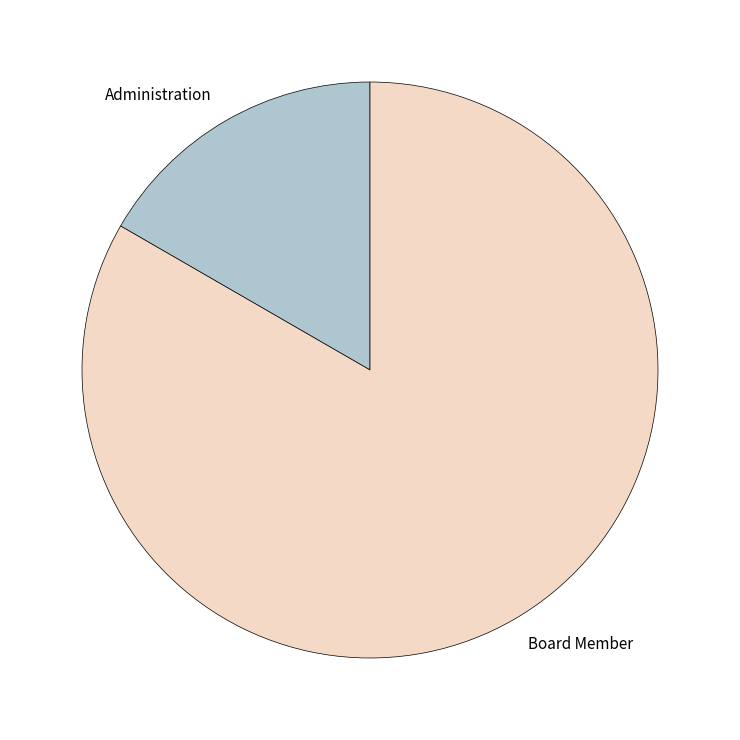

Approximately how many times larger is the value at Administration compared to Board Member?

0.2